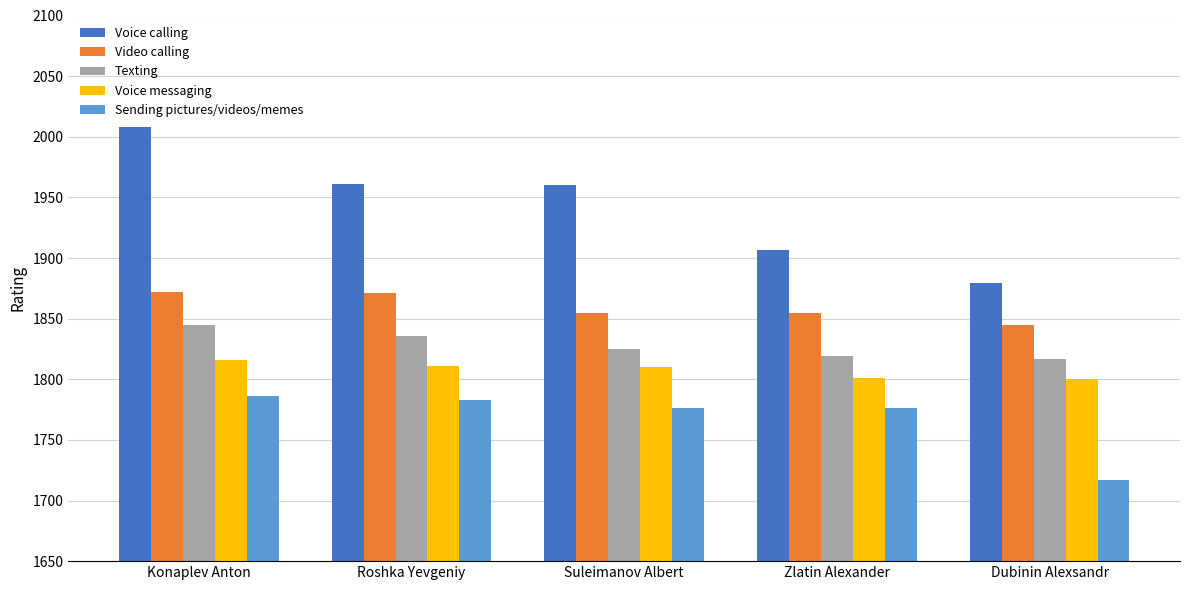

Which series has the widest spread of values?

Voice calling